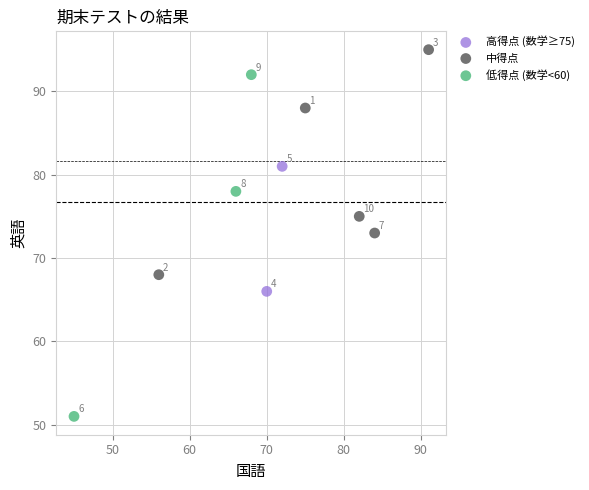

What are all the series names shown in the legend?

高得点 (数学≥75), 中得点, 低得点 (数学<60)